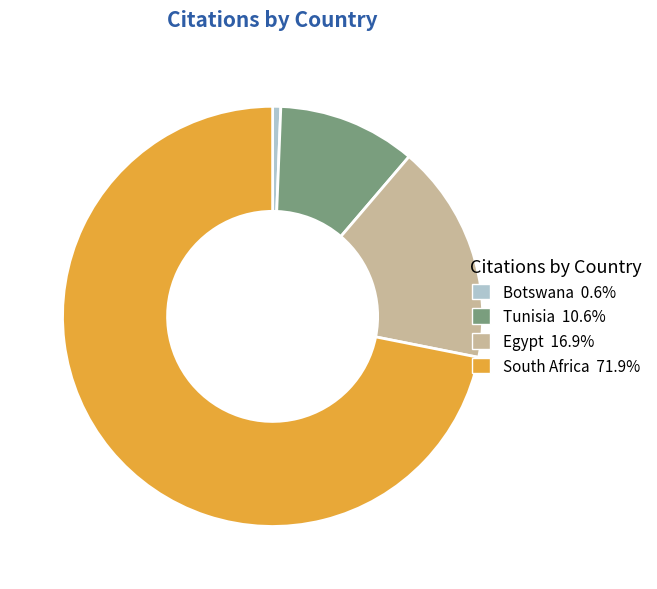

Does any single category account for the majority?

Yes